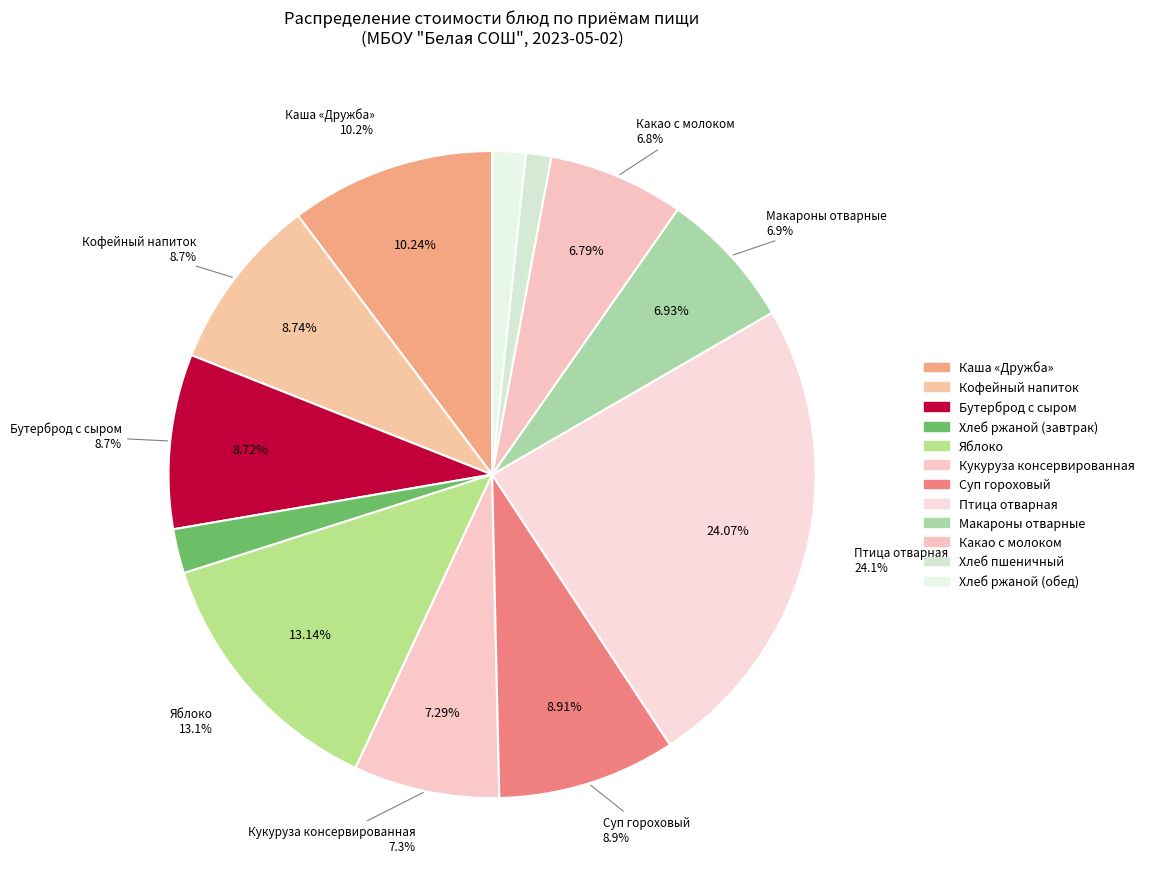

How many slices are in this pie chart?

12